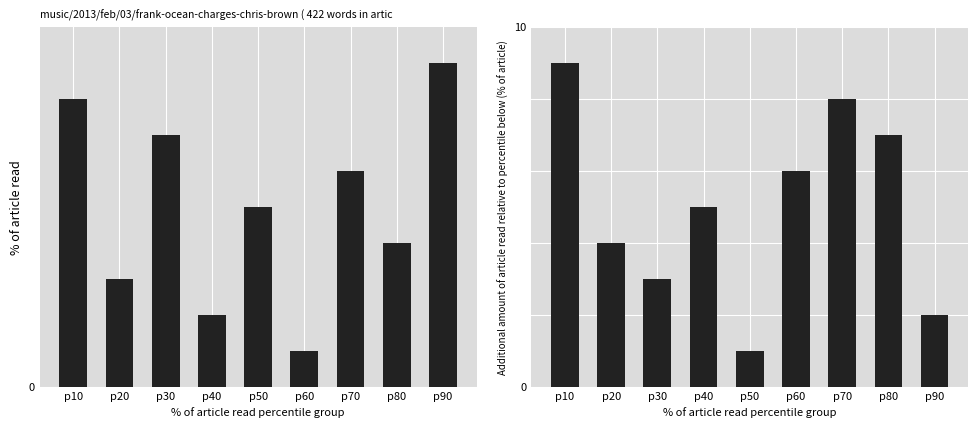

Rank the categories by col_4 value from lowest to highest.

p60, p40, p20, p80, p50, p70, p30, p10, p90